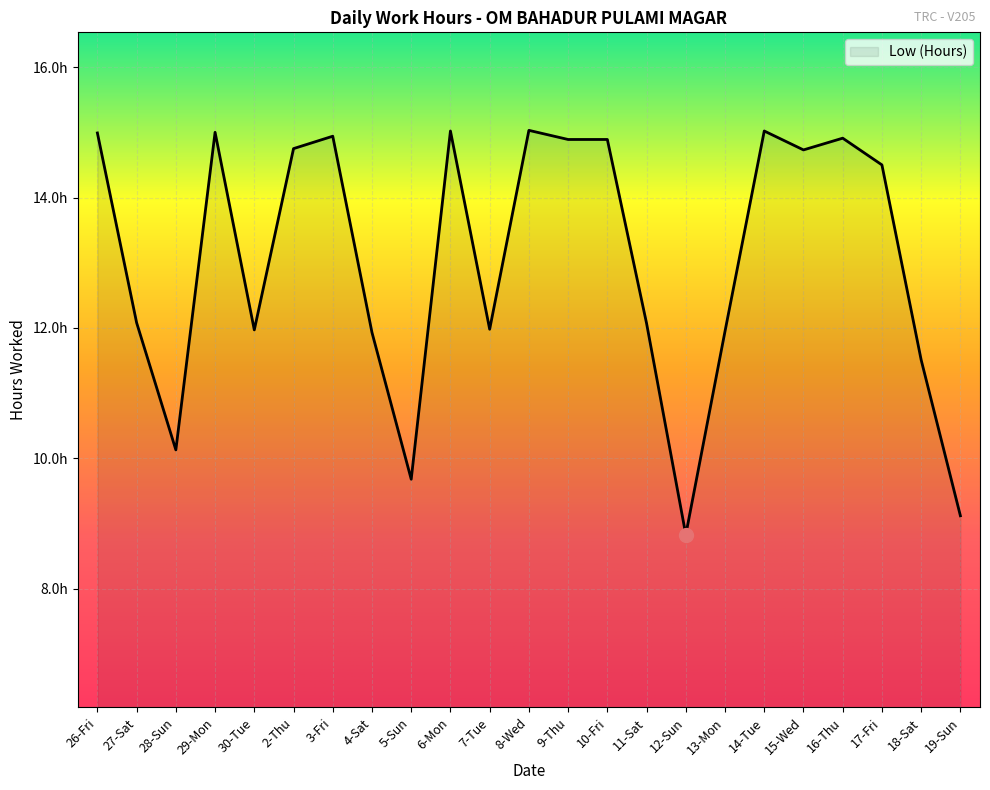

Rank the categories by value from lowest to highest.

12-Sun, 19-Sun, 5-Sun, 28-Sun, 18-Sat, 4-Sat, 13-Mon, 30-Tue, 7-Tue, 11-Sat, 27-Sat, 17-Fri, 15-Wed, 2-Thu, 9-Thu, 10-Fri, 16-Thu, 3-Fri, 26-Fri, 29-Mon, 6-Mon, 14-Tue, 8-Wed